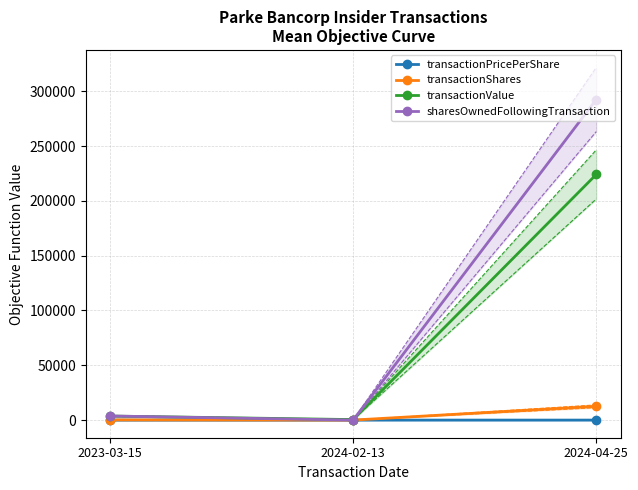

Reading left to right, what are all the values shown in this chart?

transactionPricePerShare: 2023-03-15=18.5	2024-02-13=16.0	2024-04-25=17.8
transactionShares: 2023-03-15=200.0	2024-02-13=30.0	2024-04-25=12600.0
transactionValue: 2023-03-15=3705.0	2024-02-13=480.0	2024-04-25=224019.0
sharesOwnedFollowingTransaction: 2023-03-15=3755.0	2024-02-13=30.0	2024-04-25=292325.0